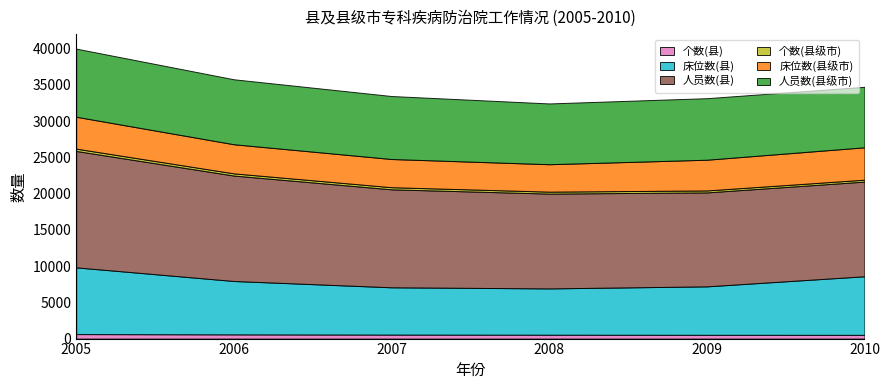

Reading left to right, what are all the values shown in this chart?

个数(县): 621	581	551	535	520	517
床位数(县): 9204	7364	6524	6387	6685	8081
人员数(县): 16062	14548	13518	13081	12963	13061
个数(县级市): 318	301	291	268	270	263
床位数(县级市): 4400	4017	3890	3784	4239	4468
人员数(县级市): 9401	8963	8690	8385	8490	8347